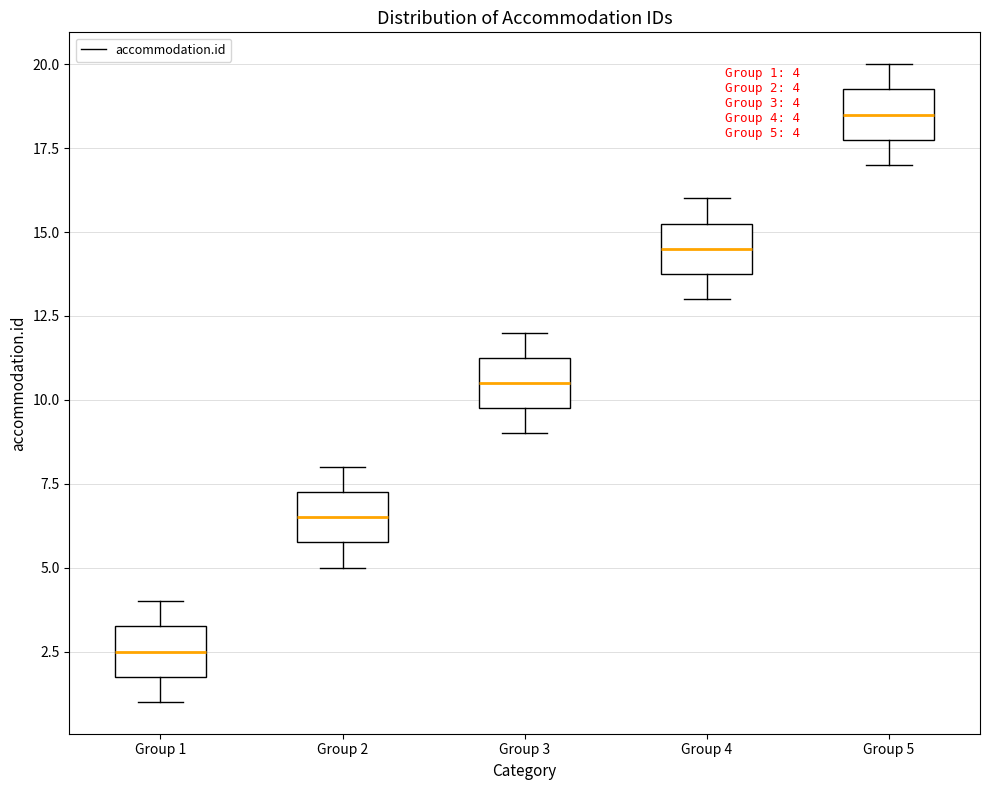

Which box has the lowest median line?

Group 1